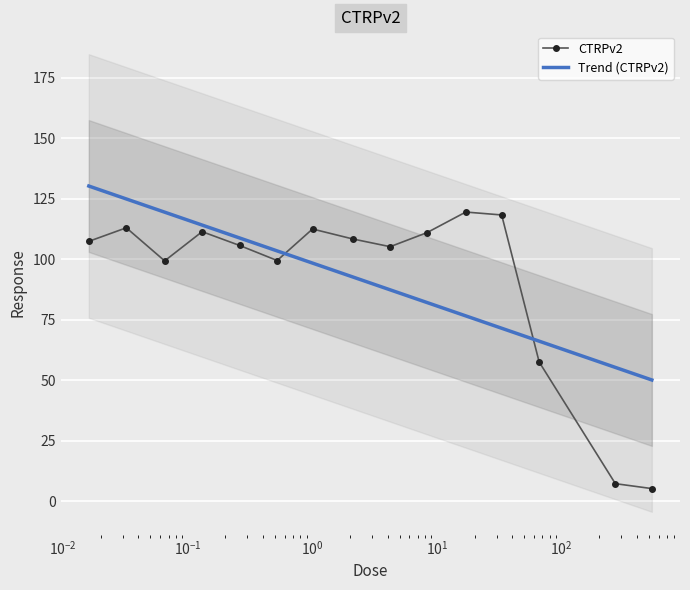

What is the value of the CTRPv2 point at the 11th from the left?

119.5